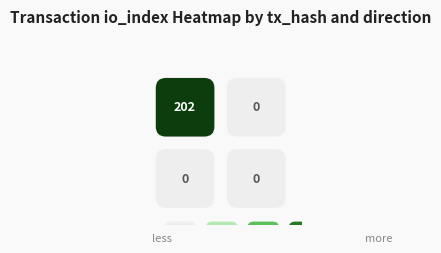

How many series are shown in this chart?

2